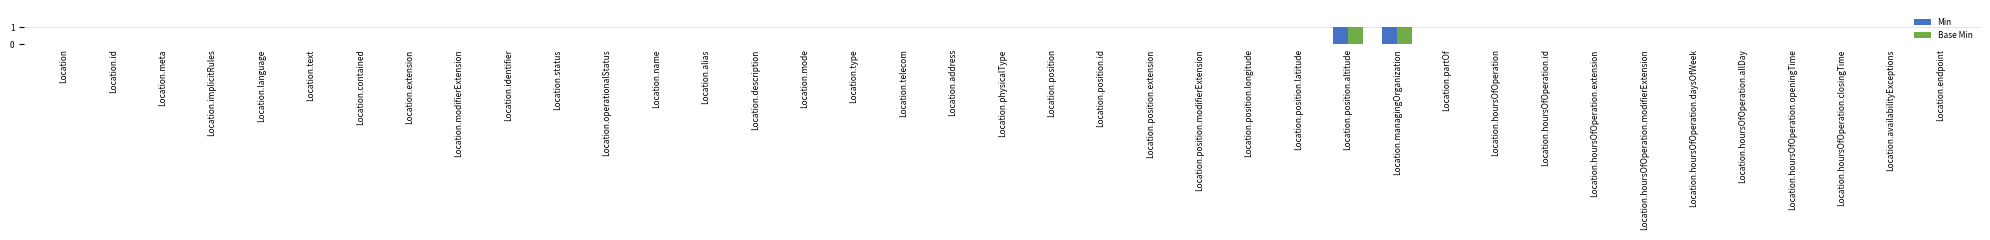

True or false: Base Min has a value of 0 at Location.hoursOfOperation.closingTime.

True